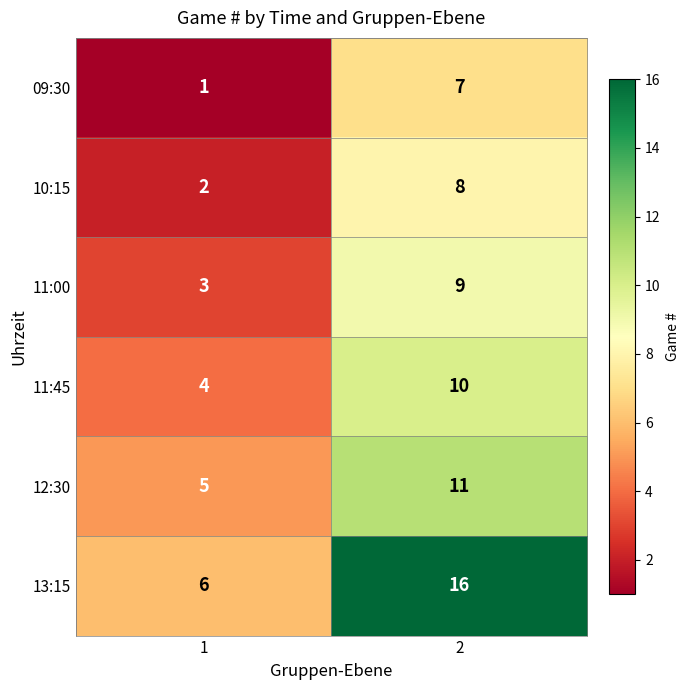

What value does the 13:15 series have at 2?

16